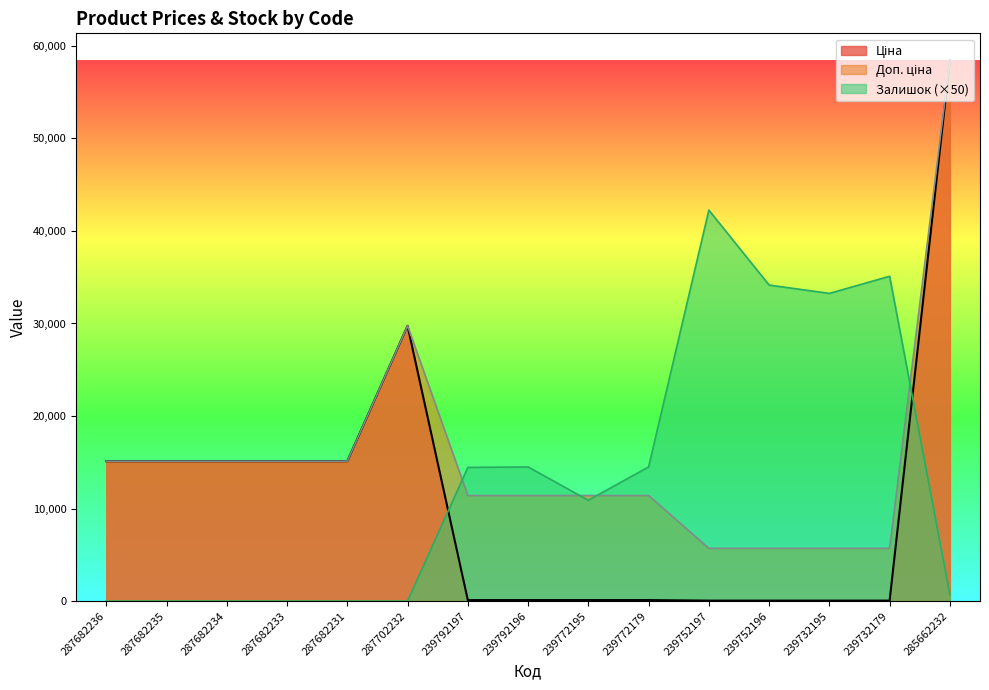

At which category does the chart reach its peak across all series?

285662232